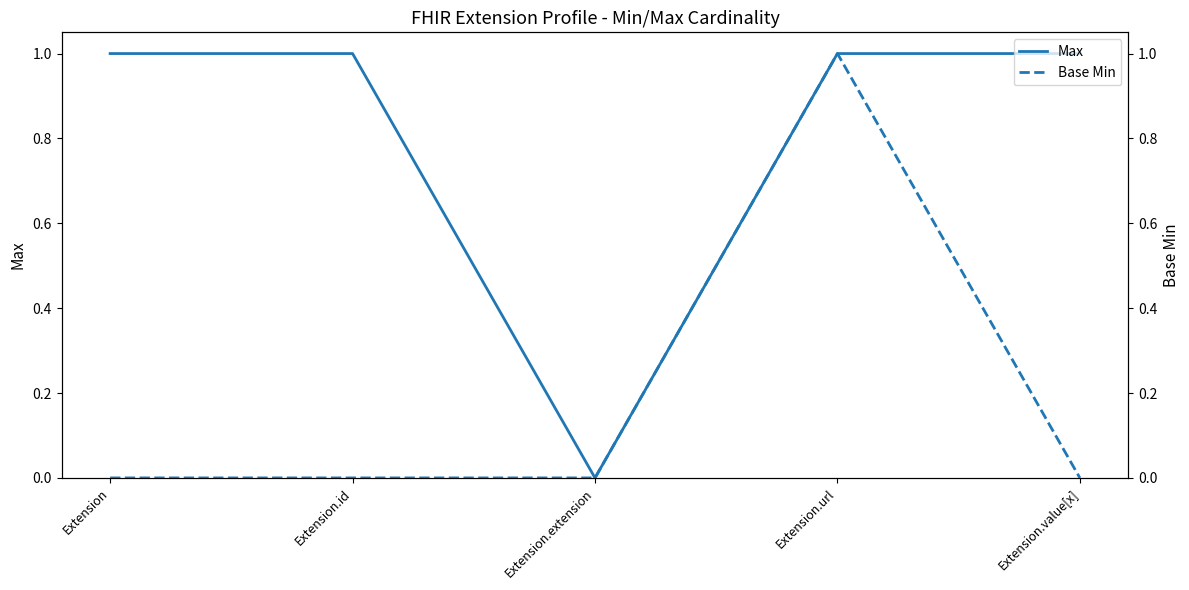

What position from the right is Extension?

5